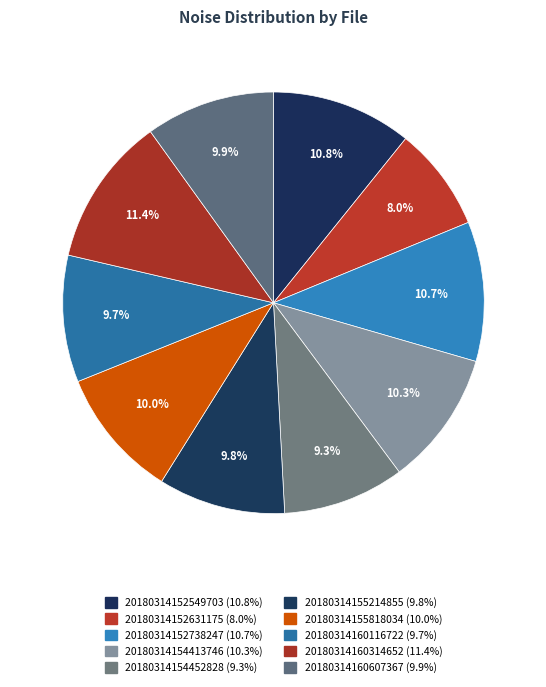

Which category has the biggest portion of the pie?

20180314160314652